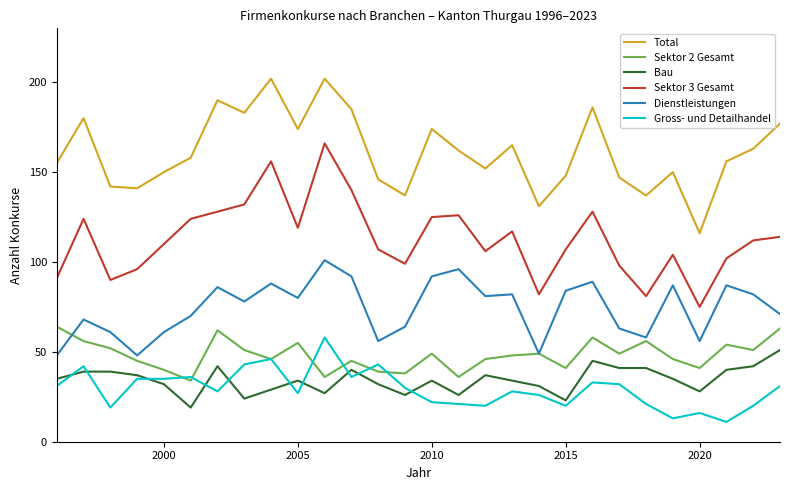

Which series has the largest total across all categories?

Total